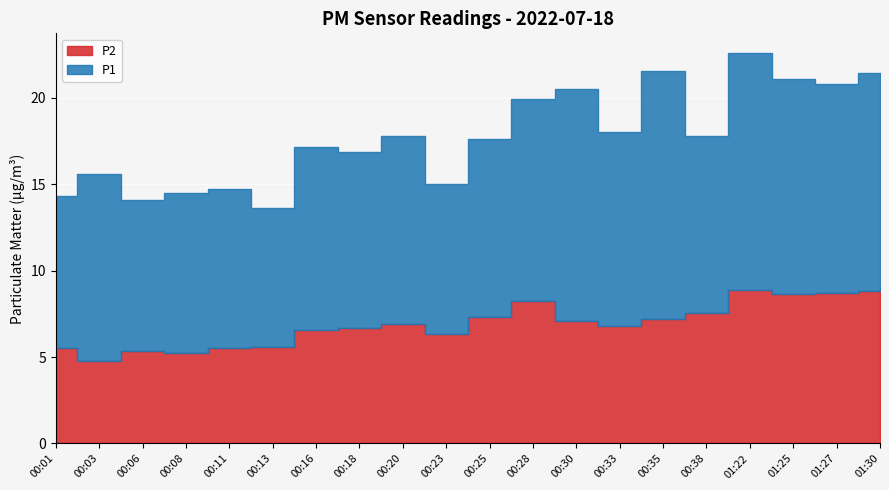

Reading right to left, list all the values displayed in this chart.

P1: 01:30=12.6	01:27=12.1	01:25=12.4	01:22=13.7	00:38=10.2	00:35=14.4	00:33=11.2	00:30=13.4	00:28=11.7	00:25=10.3	00:23=8.7	00:20=10.8	00:18=10.2	00:16=10.6	00:13=8.1	00:11=9.2	00:08=9.2	00:06=8.7	00:03=10.8	00:01=8.8
P2: 01:30=8.8	01:27=8.7	01:25=8.7	01:22=8.9	00:38=7.5	00:35=7.2	00:33=6.8	00:30=7.1	00:28=8.2	00:25=7.3	00:23=6.3	00:20=6.9	00:18=6.7	00:16=6.5	00:13=5.6	00:11=5.5	00:08=5.2	00:06=5.3	00:03=4.8	00:01=5.5